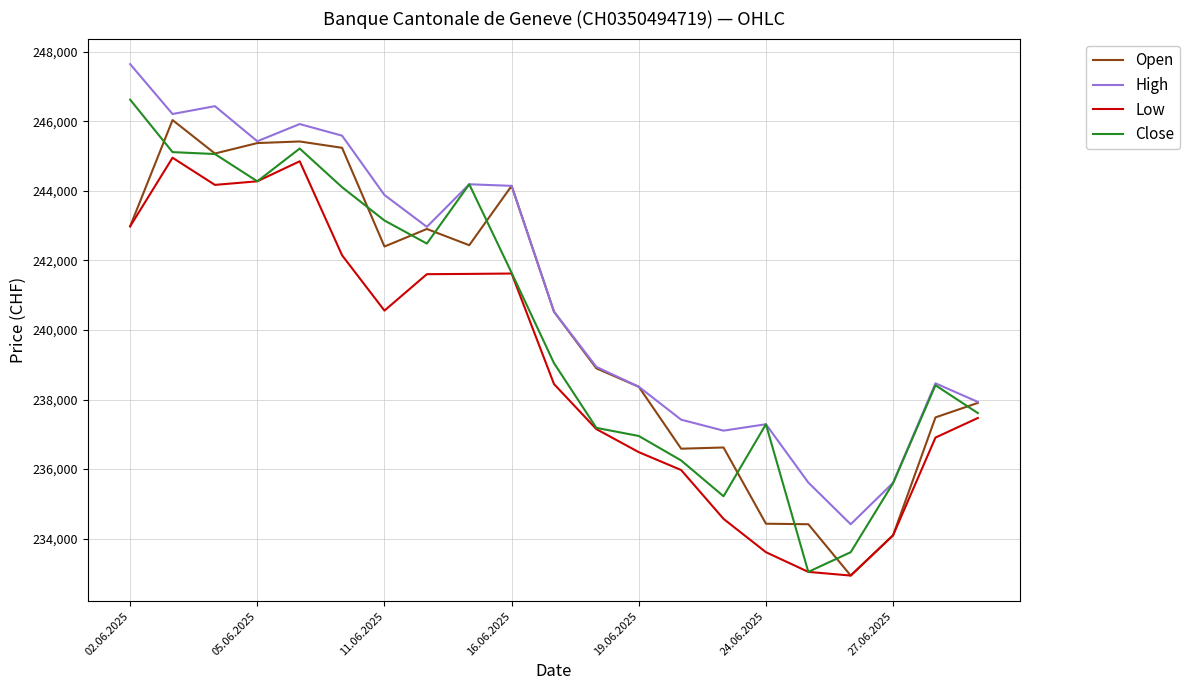

What is the minimum value for Close?

233045